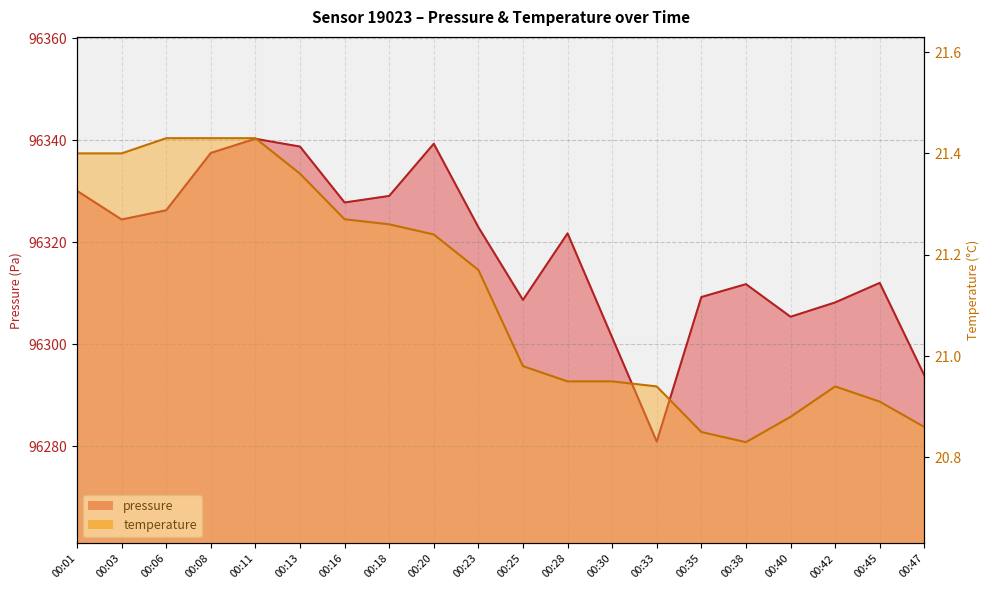

Is the value of temperature at 00:30 greater than the value of pressure at 00:18?

No